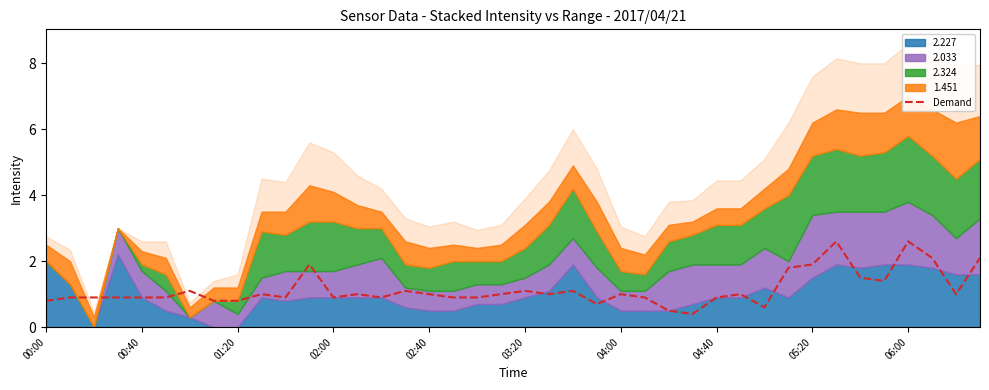

The value at 06:00 is 2.6. True or false?

True